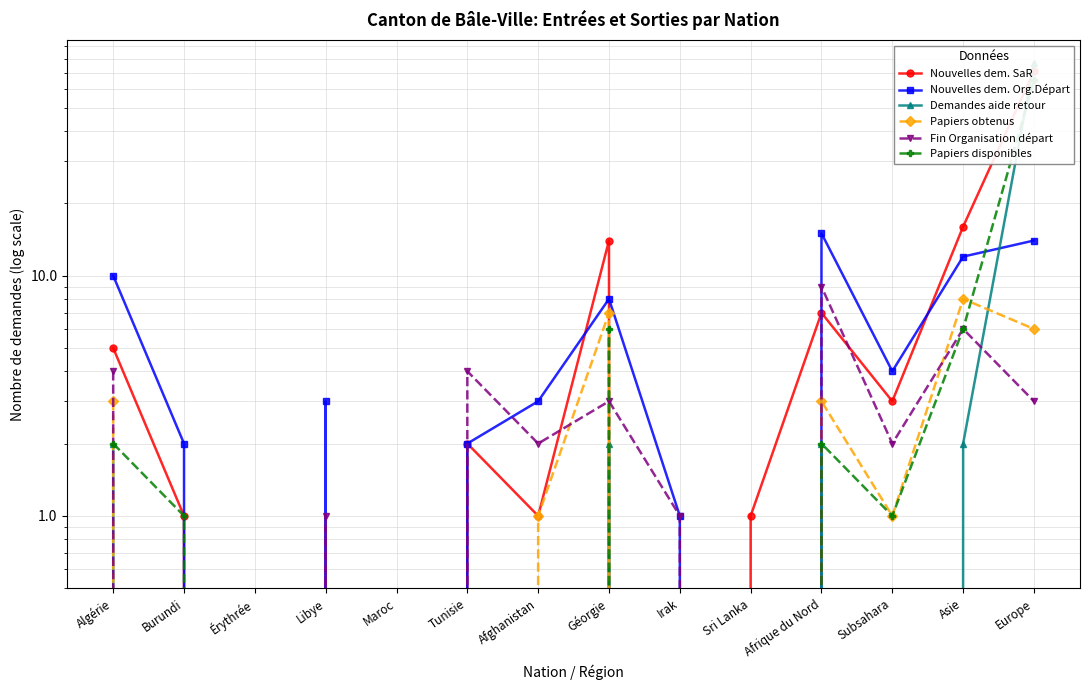

How many distinct data groups are displayed?

6